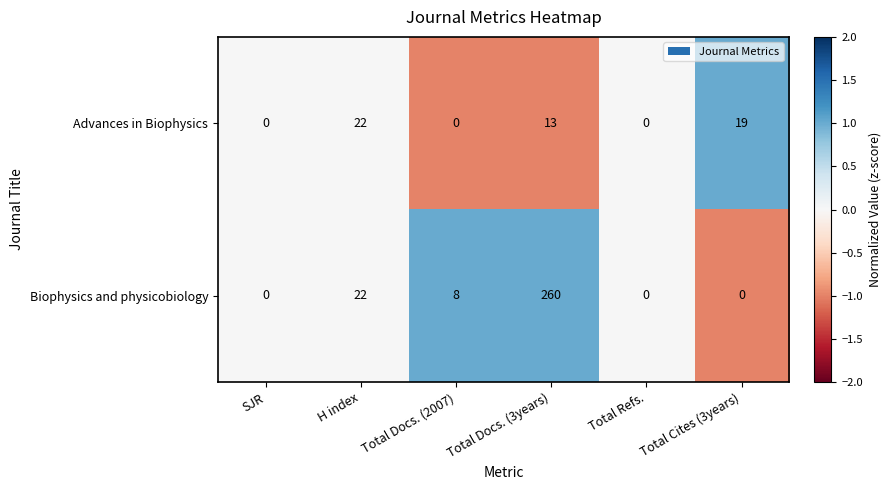

Which series changed the most between Total Docs. (2007) and Total Cites (3years)?

Advances in Biophysics